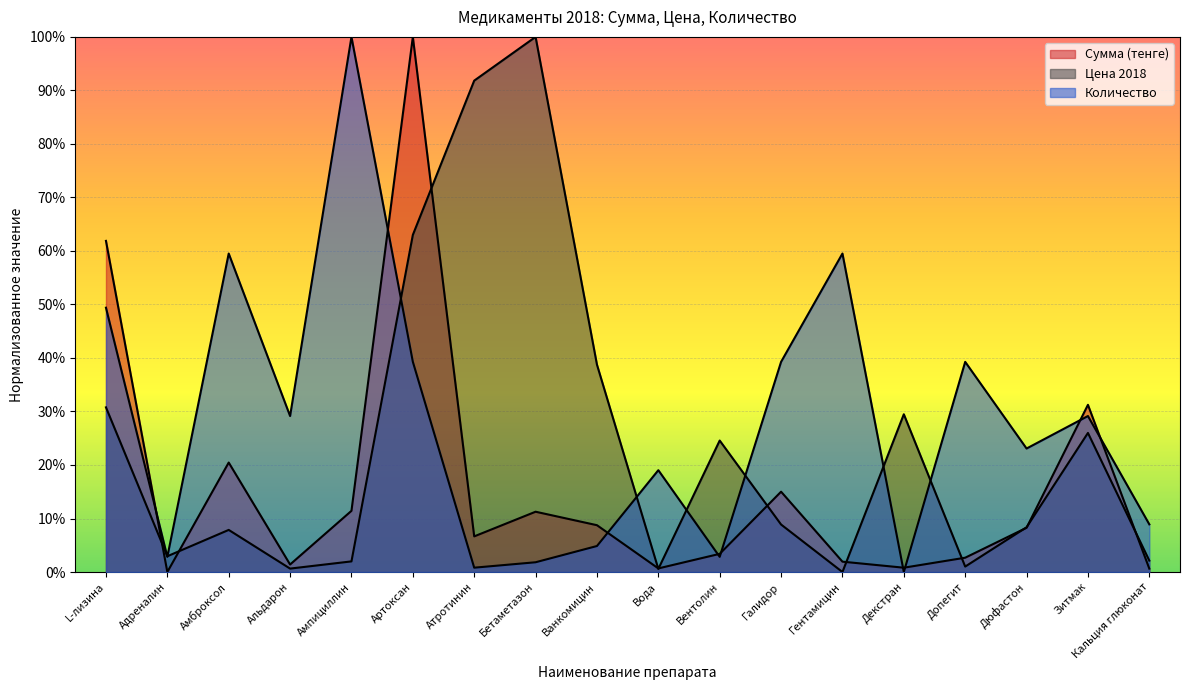

Which has a higher value, Галидор or L-лизина?

L-лизина